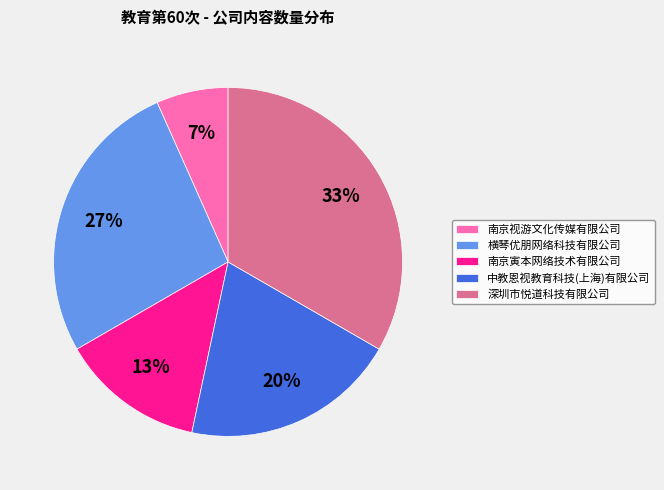

Rank the categories by value from lowest to highest.

南京视游文化传媒有限公司, 南京寅本网络技术有限公司, 中教恩视教育科技(上海)有限公司, 横琴优朋网络科技有限公司, 深圳市悦道科技有限公司